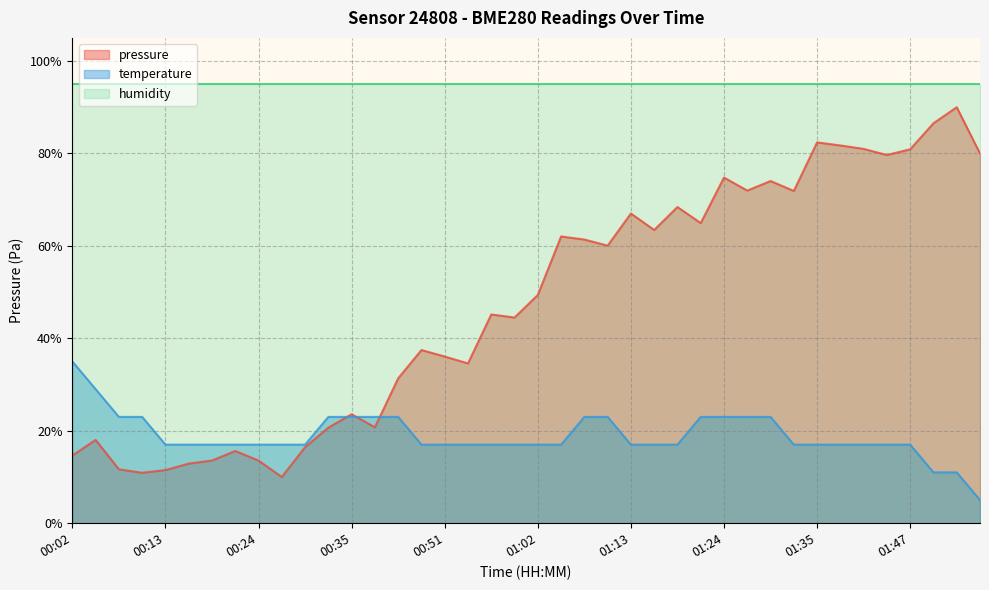

The value of temperature at 00:59 is 26.4. True or false?

False